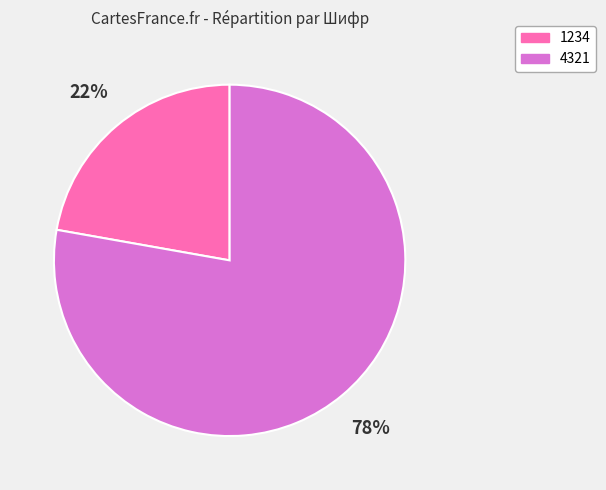

How many segments does this pie chart have?

2